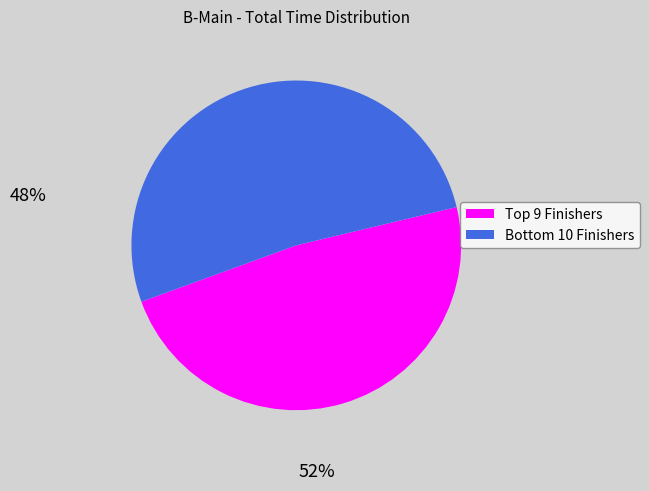

How many segments does this pie chart have?

2